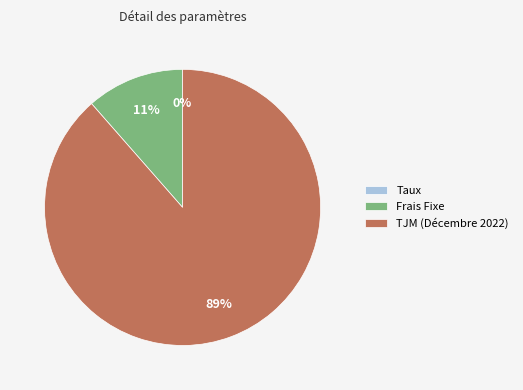

True or false: TJM (Décembre 2022) accounts for 99% of the total.

False